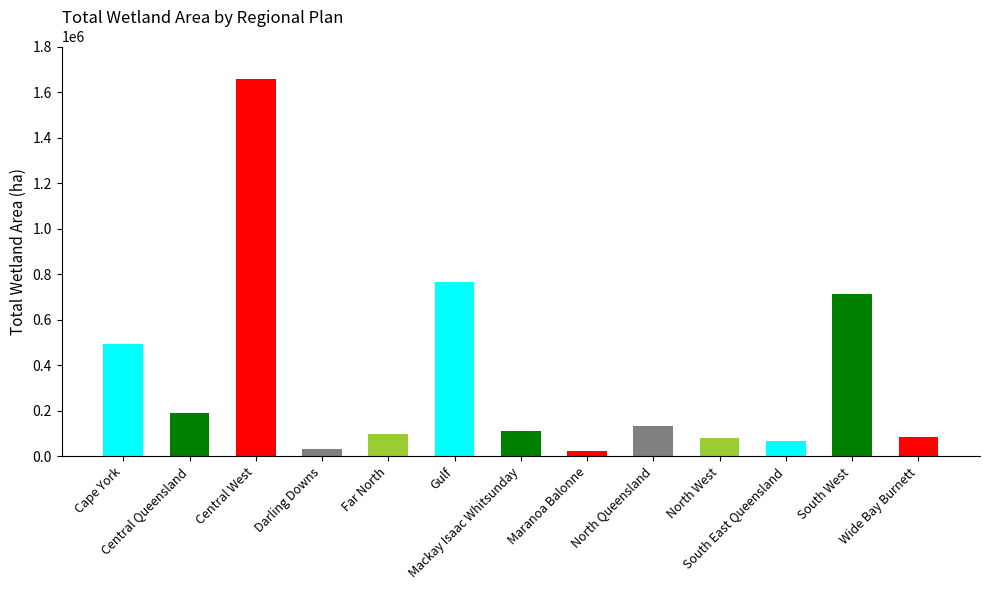

Reading left to right, transcribe all the data shown in this chart.

492475	191501	1655384	32821	99164	763316	109485	21546	132031	82098	67023	710830	83422